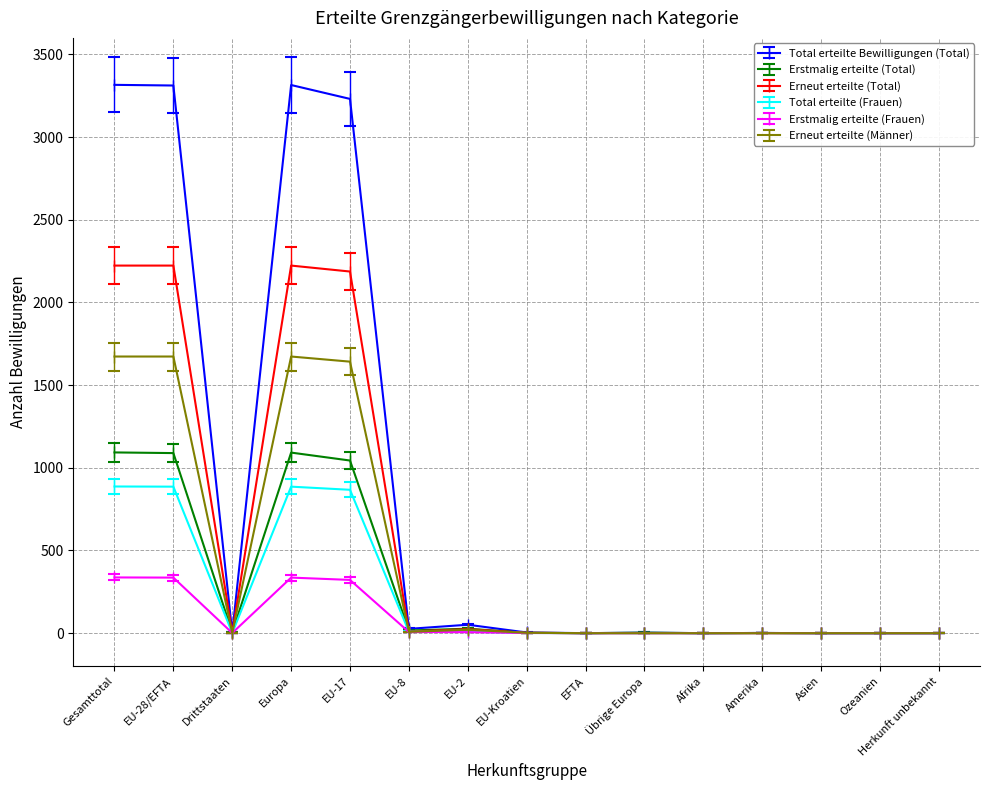

What is the value of the Erstmalig erteilte (Frauen) point at the 15th from the left?

0